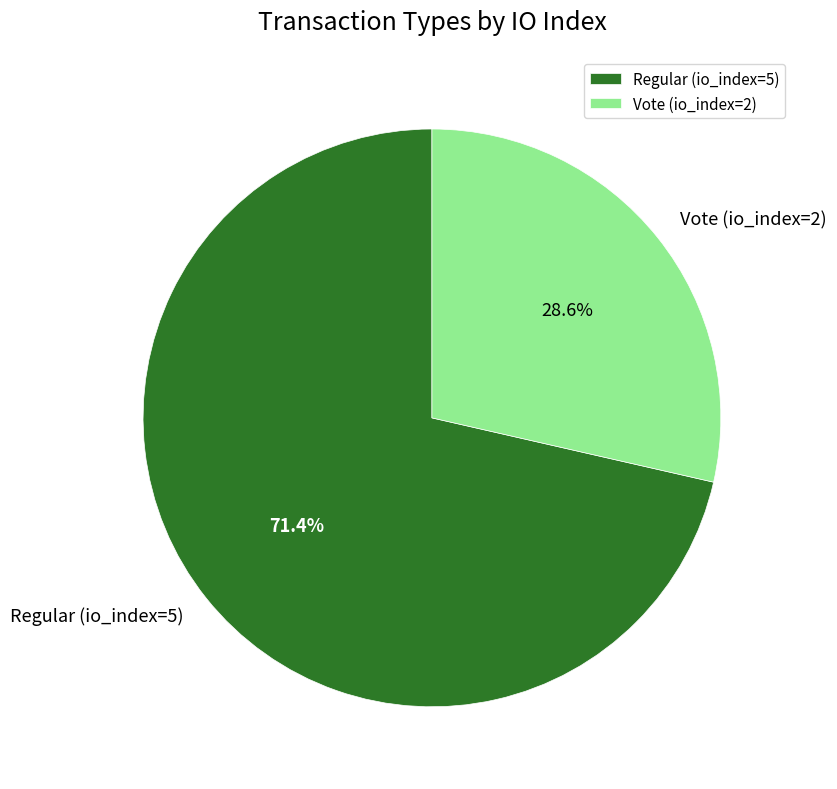

To the nearest percent, what is the difference between the largest and smallest slice percentages?

43%